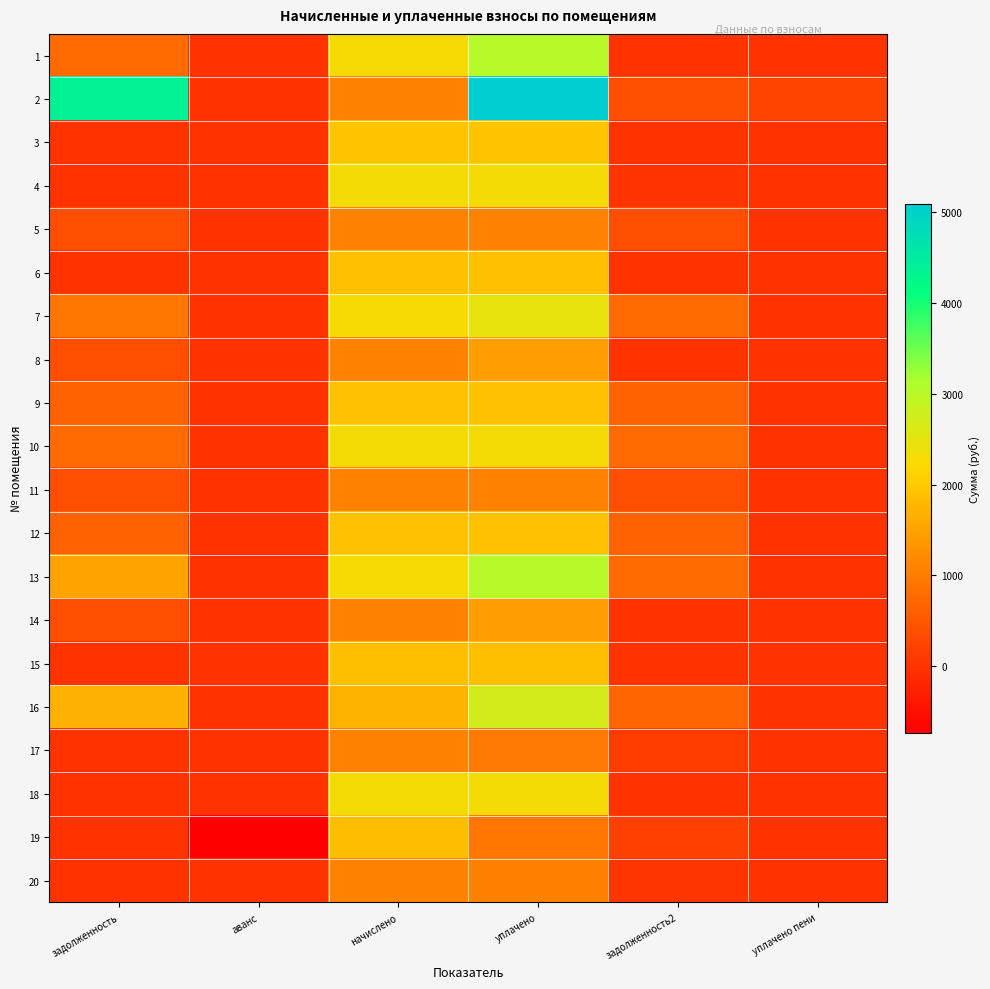

How many series are shown in this chart?

20